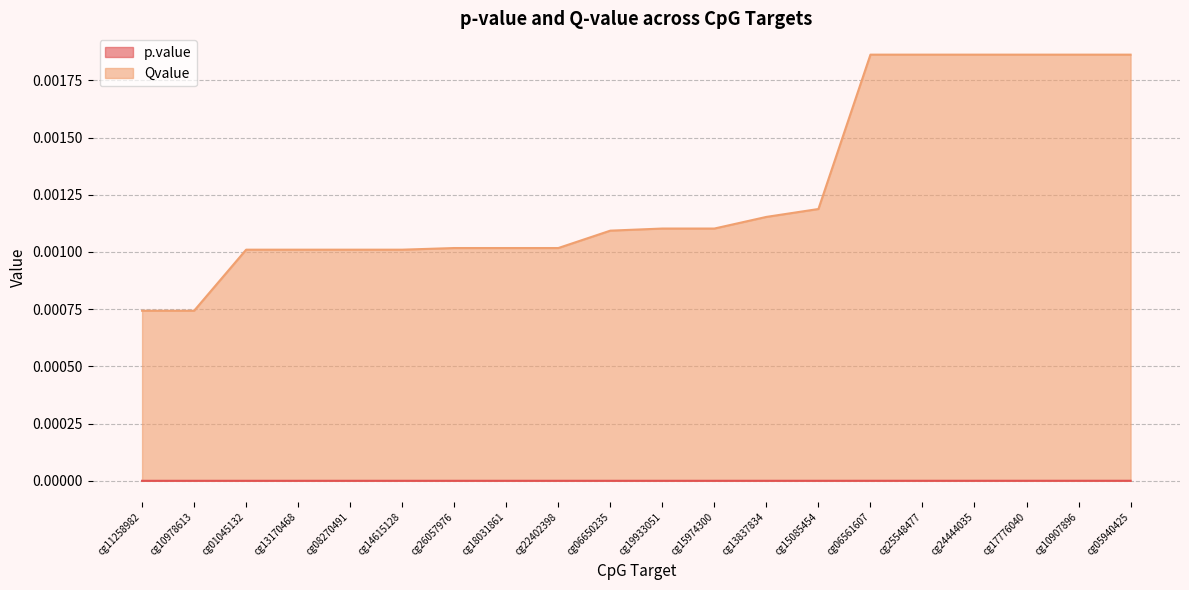

Between cg05940425 and cg11258982, which is larger?

cg05940425